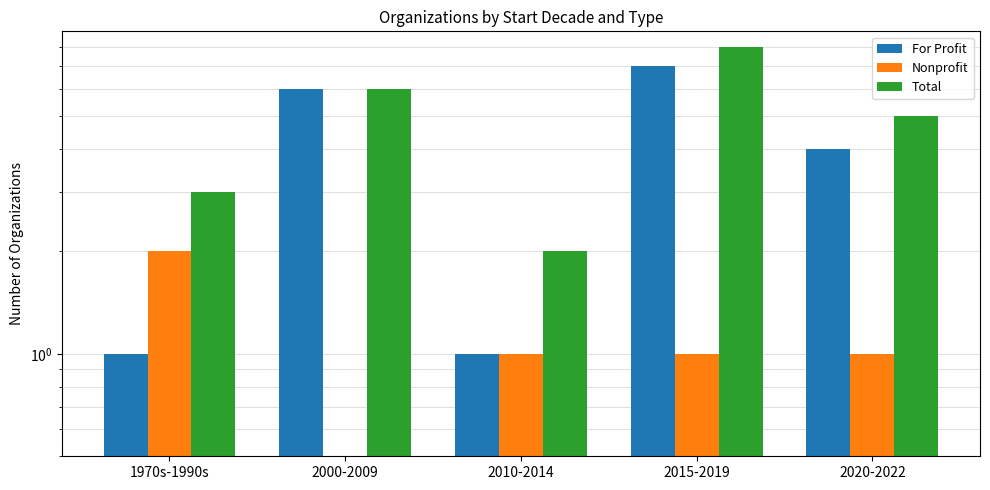

Reading right to left, transcribe all the data shown in this chart.

For Profit: 4	7	1	6	1
Nonprofit: 1	1	1	0	2
Total: 5	8	2	6	3